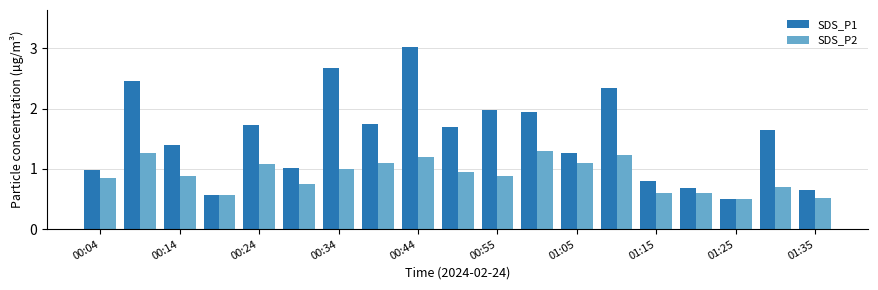

Which series has the largest total across all categories?

SDS_P1